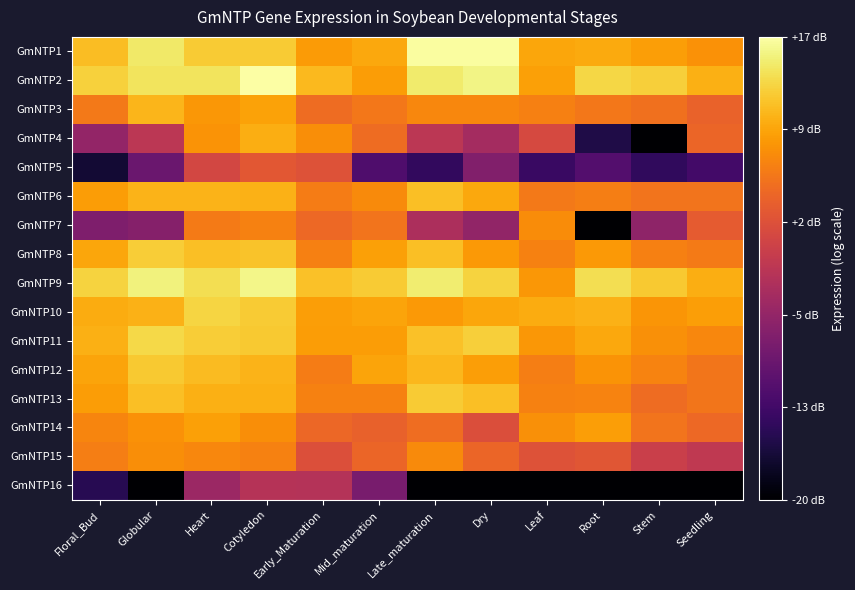

What is the greatest value displayed?

16.8